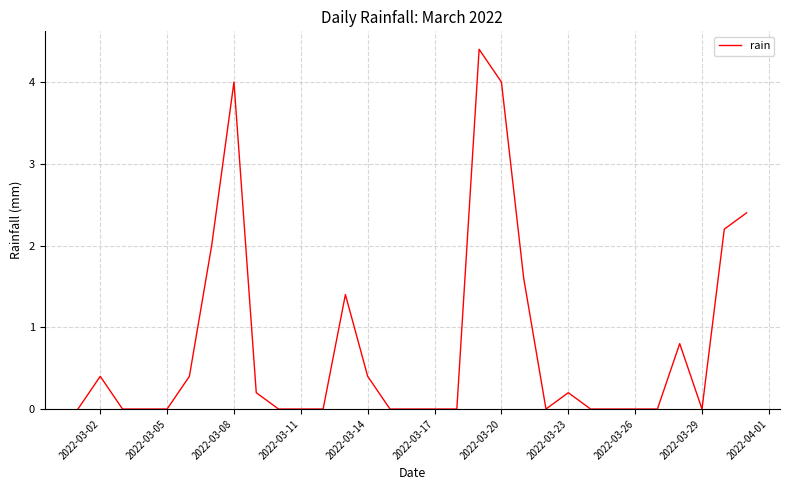

What is the greatest value displayed?

4.4